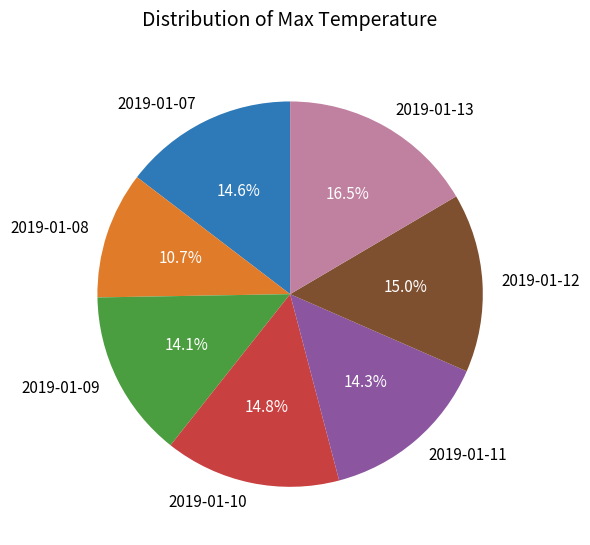

Is it true that 2019-01-12 is 29% of the pie?

False